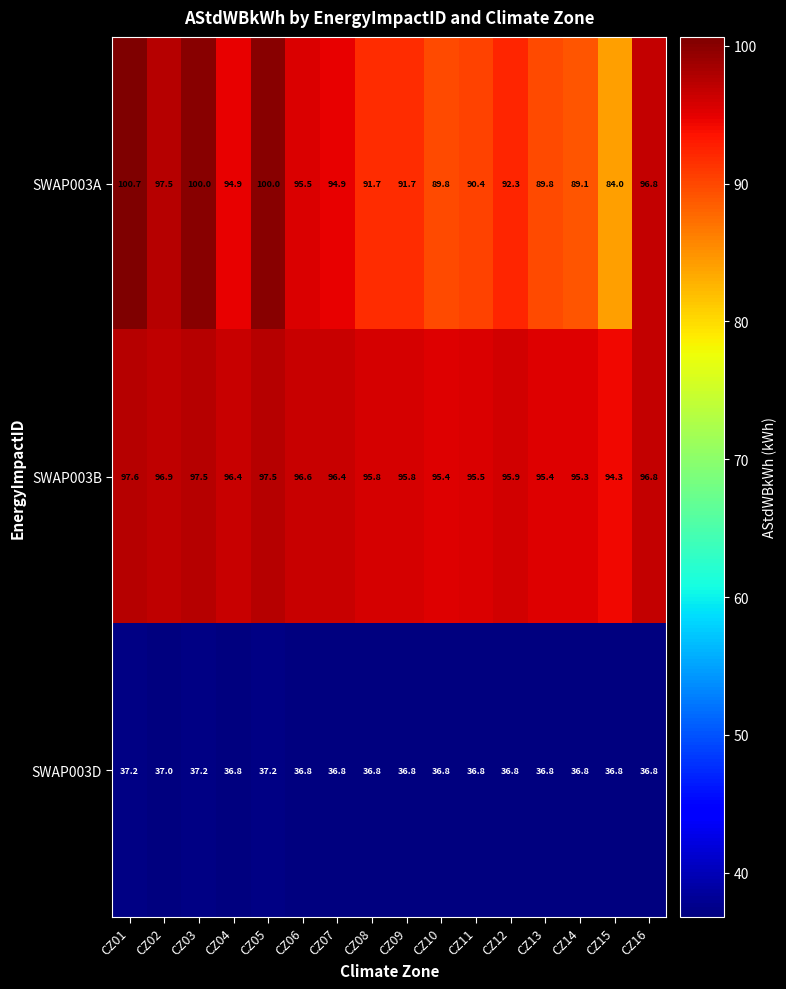

Count the number of categories in the chart.

16